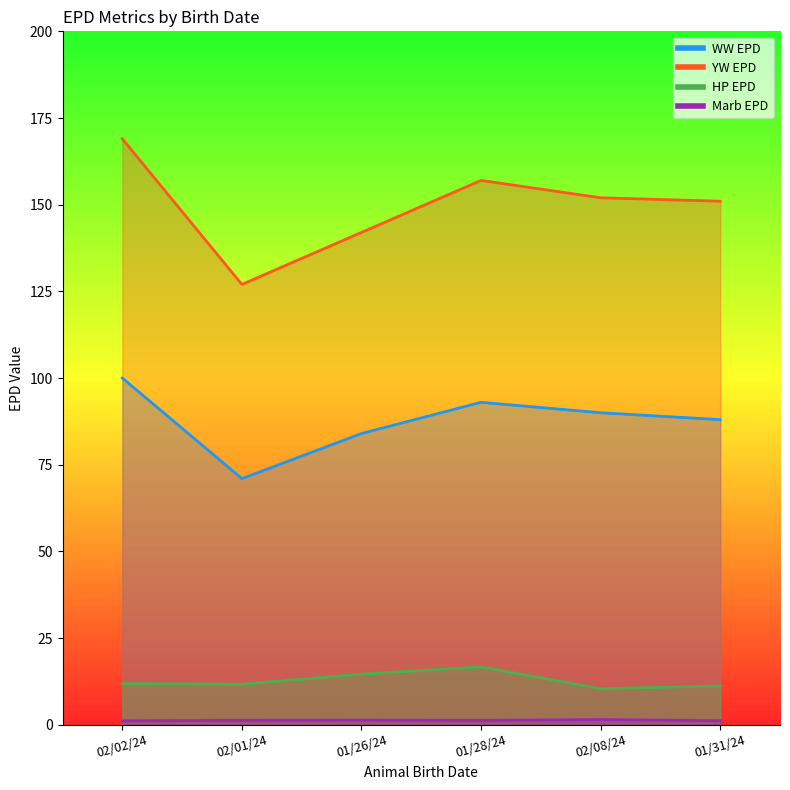

True or false: YW EPD and WW EPD cross at least once.

False